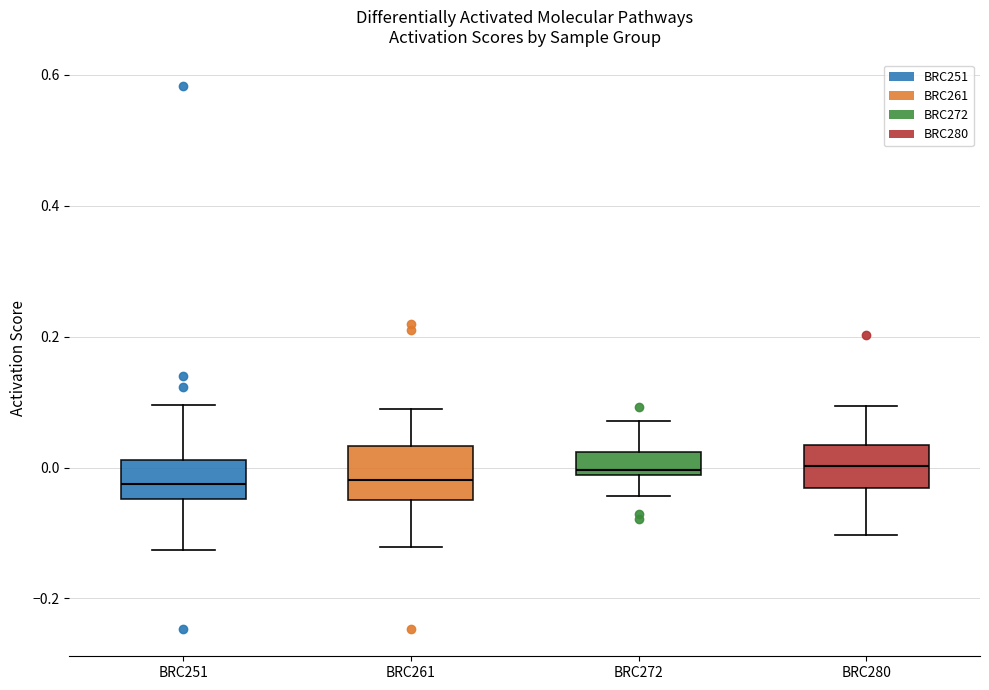

Reading left to right, transcribe this box plot: for each box, give where its median line is, the range the box spans, and where its two whiskers end, as read against the y-axis. The values are not printed on the chart, so give them approximately, as read against the axis.

BRC251: median -0.02, box -0.04 to 0.02, whiskers -0.12 to 0.10
BRC261: median -0.02, box -0.04 to 0.04, whiskers -0.12 to 0.08
BRC272: median 0.00, box -0.02 to 0.02, whiskers -0.04 to 0.08
BRC280: median 0.00, box -0.04 to 0.04, whiskers -0.10 to 0.10